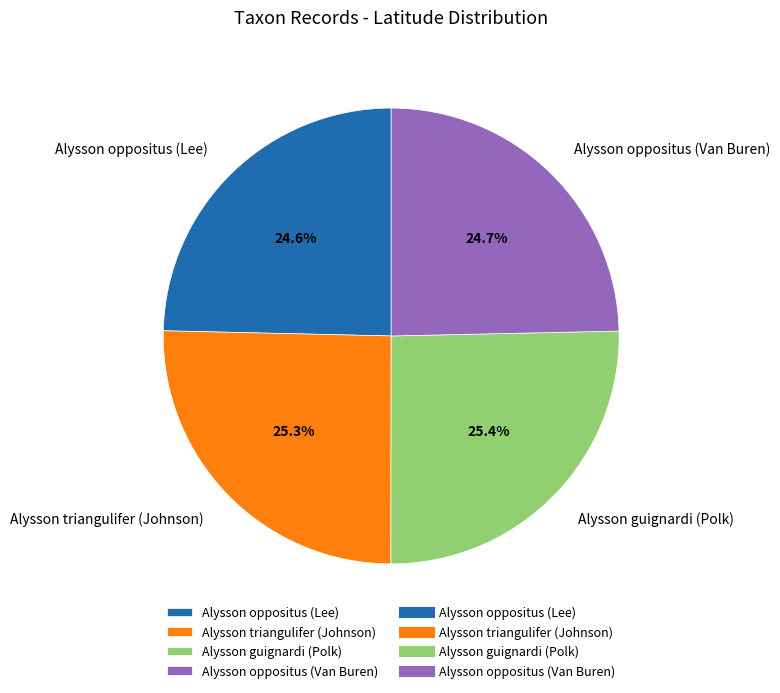

To the nearest percent, what portion does Alysson oppositus (Lee) represent?

25%